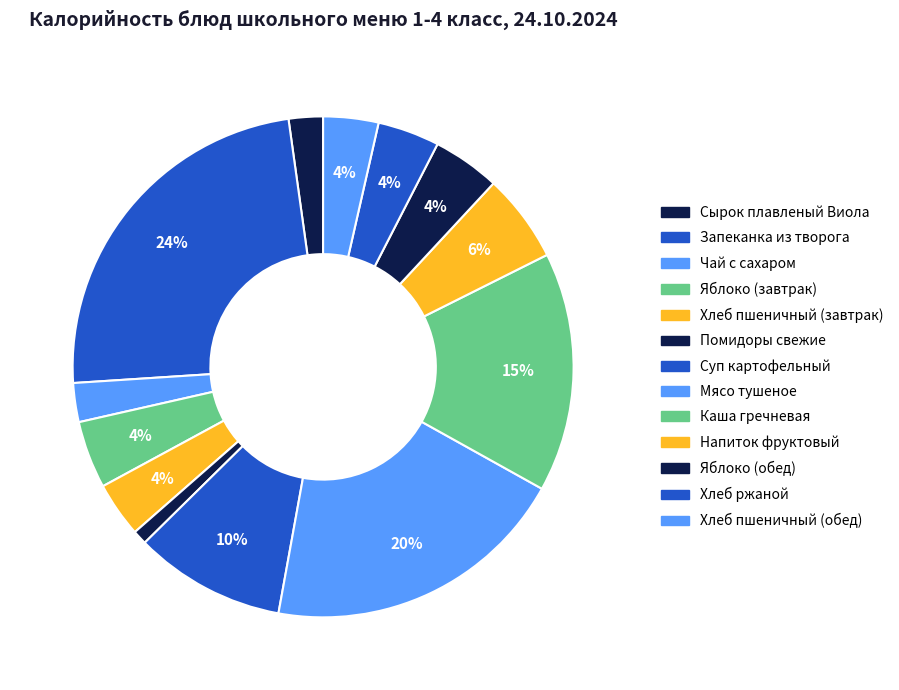

What percentage is NOT represented by Каша гречневая?

84.5%